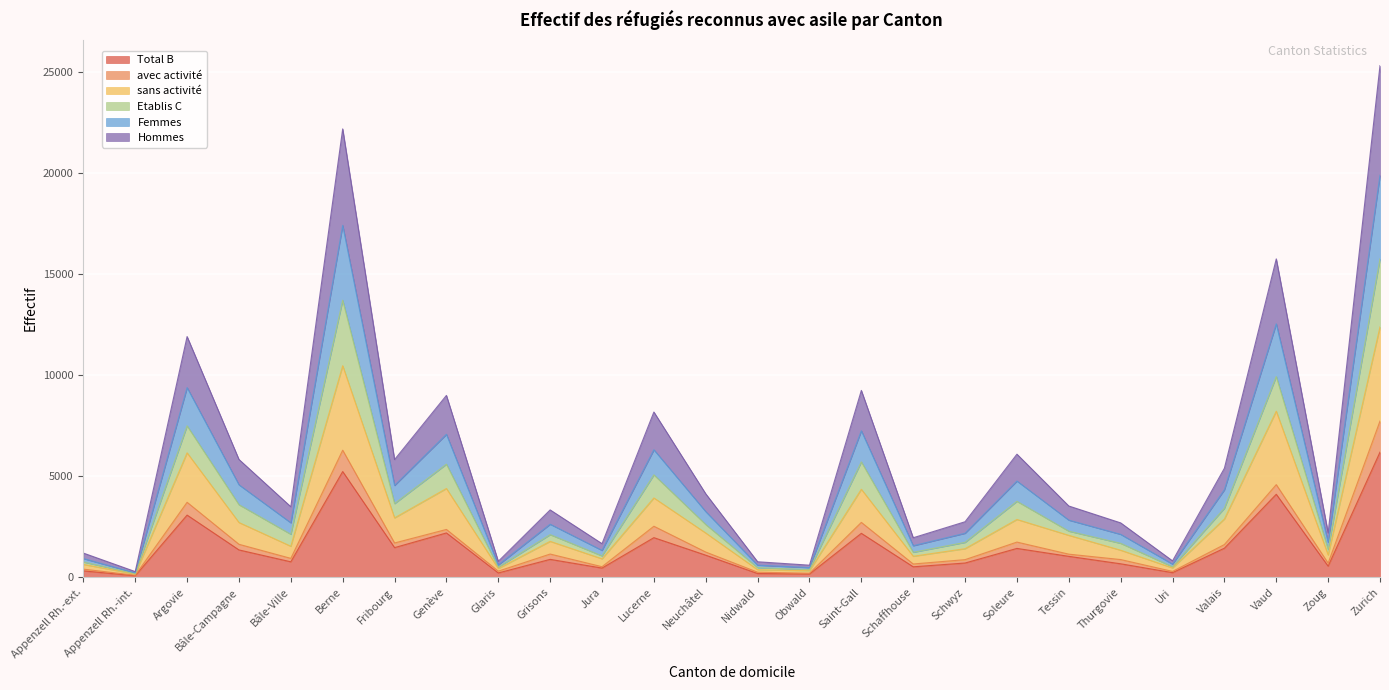

Where is the first local maximum for Hommes?

Argovie